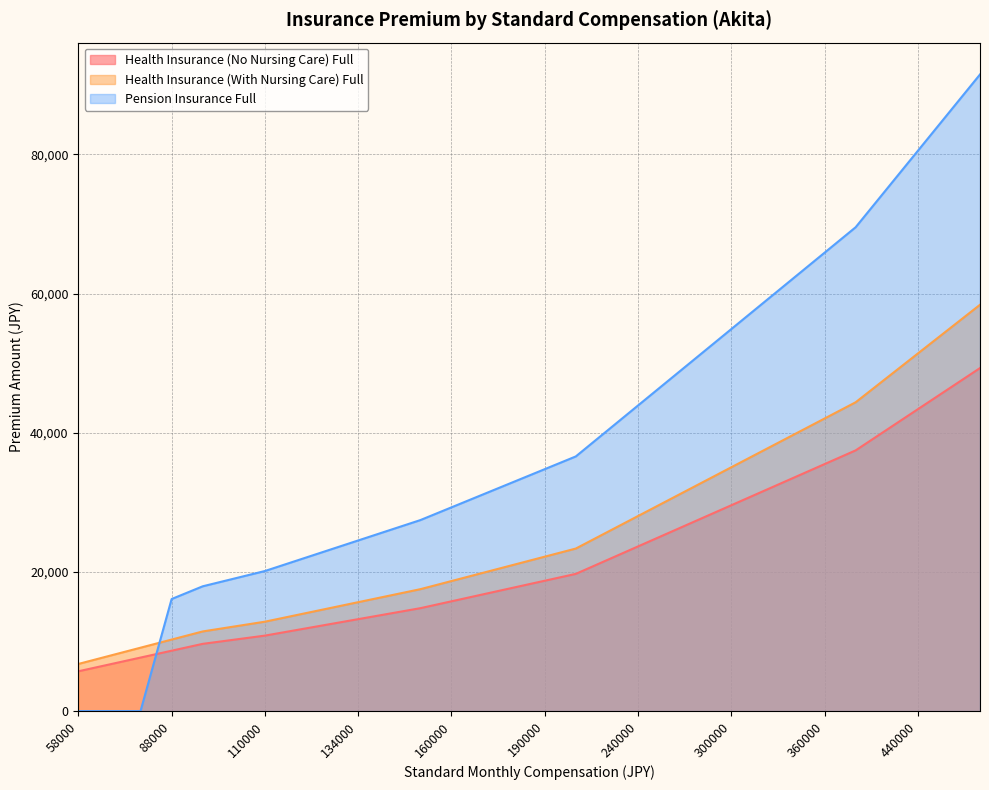

True or false: Health Insurance (No Nursing Care) Full has more than 1 interior local peaks.

False